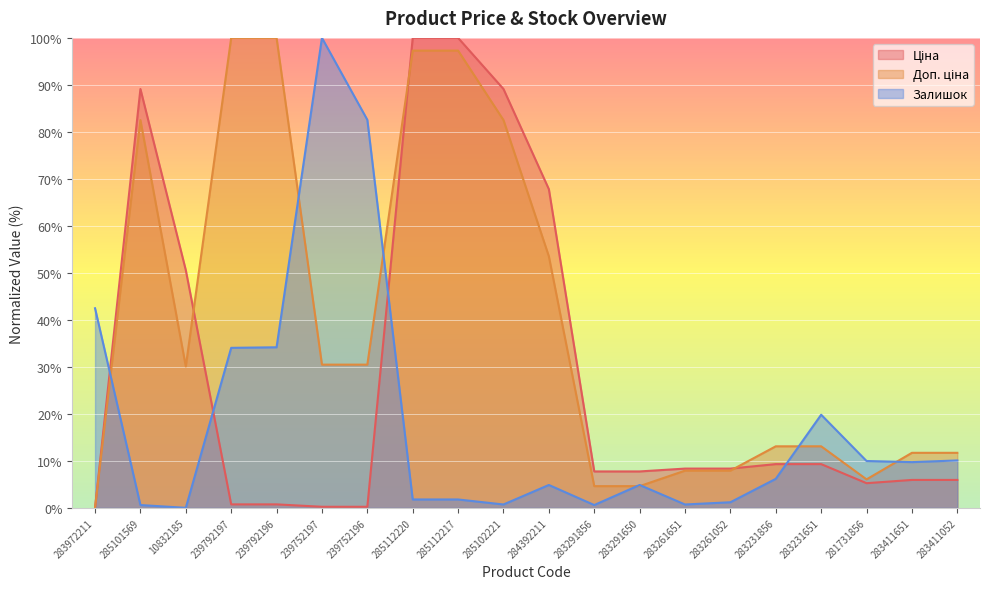

The value of Залишок at 285112220 is 0.8. True or false?

False